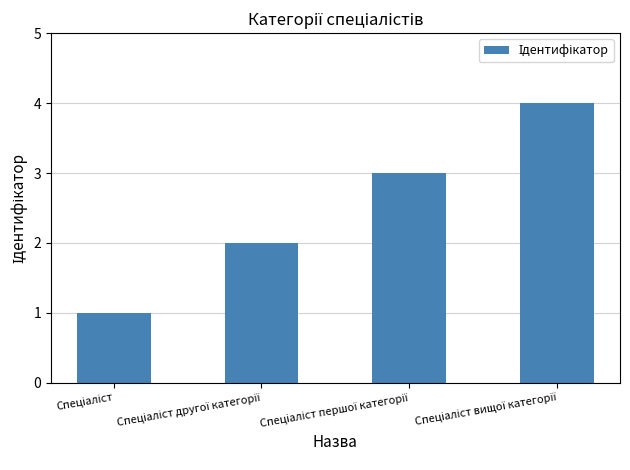

Count the number of categories in the chart.

4